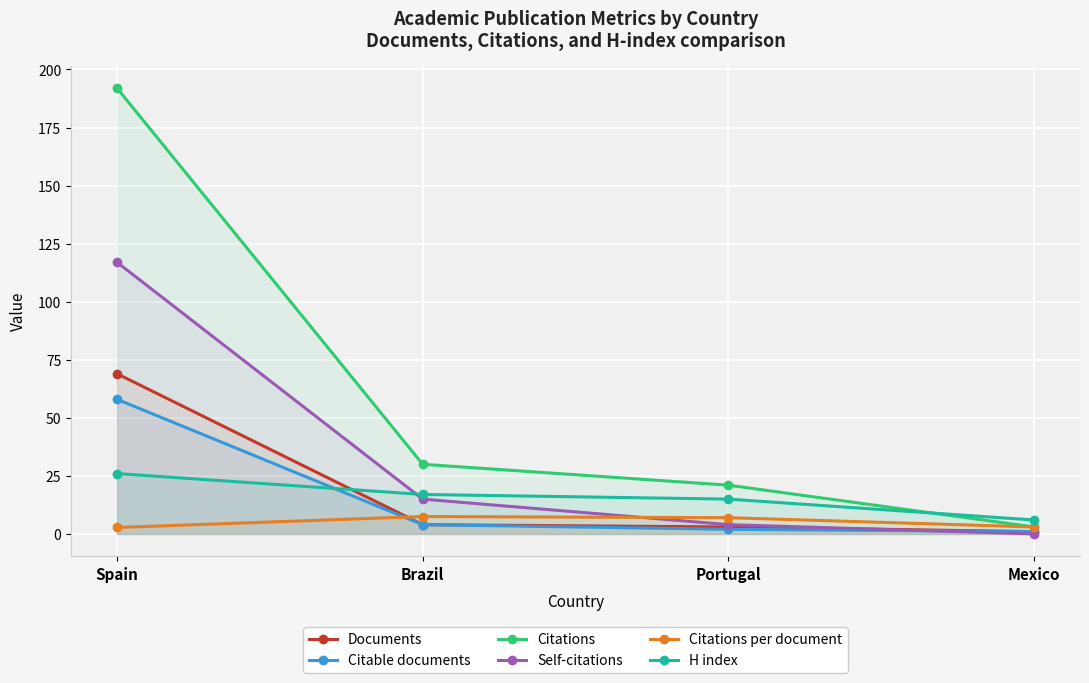

How many lines are shown in the chart?

6